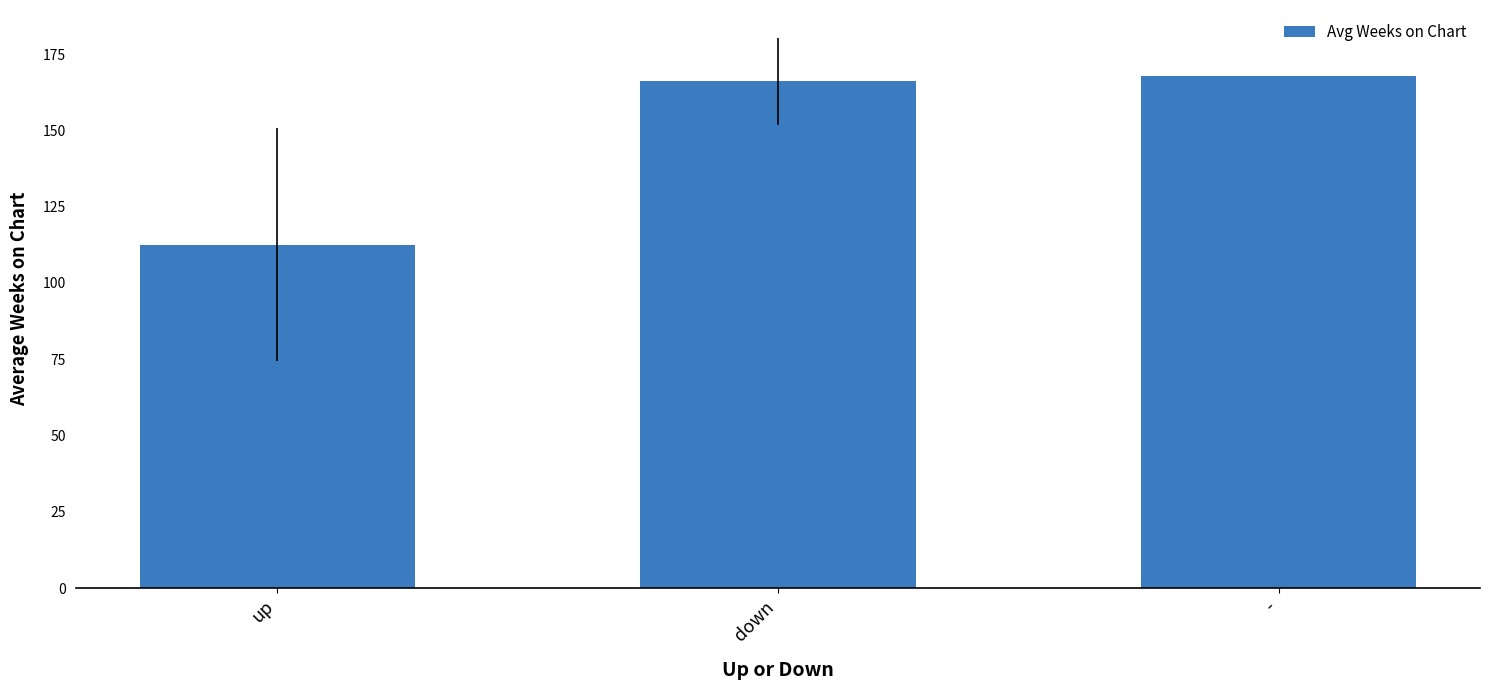

Reading left to right, list all the values displayed in this chart.

112.6	166.1	168.0